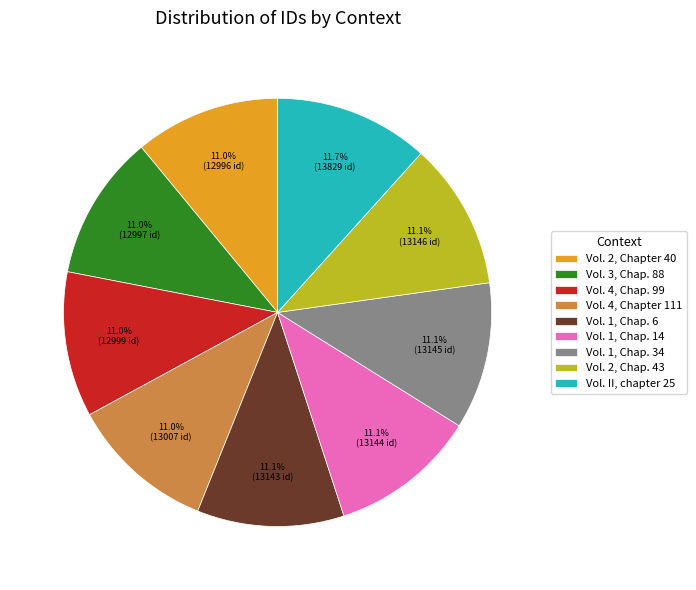

Is the sum of Vol. 1, Chap. 34 and Vol. 4, Chapter 111 greater than half?

No